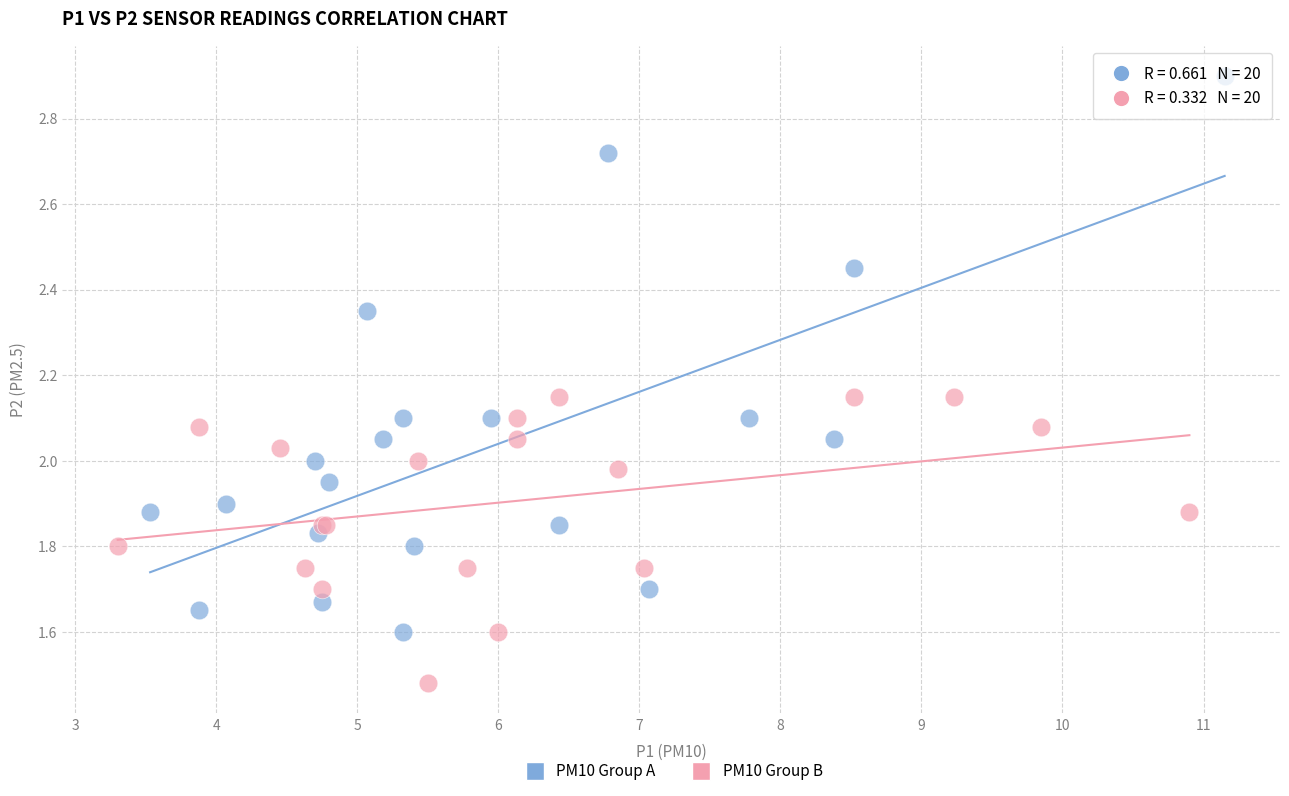

Which series reaches the minimum Y coordinate?

PM10 Group B